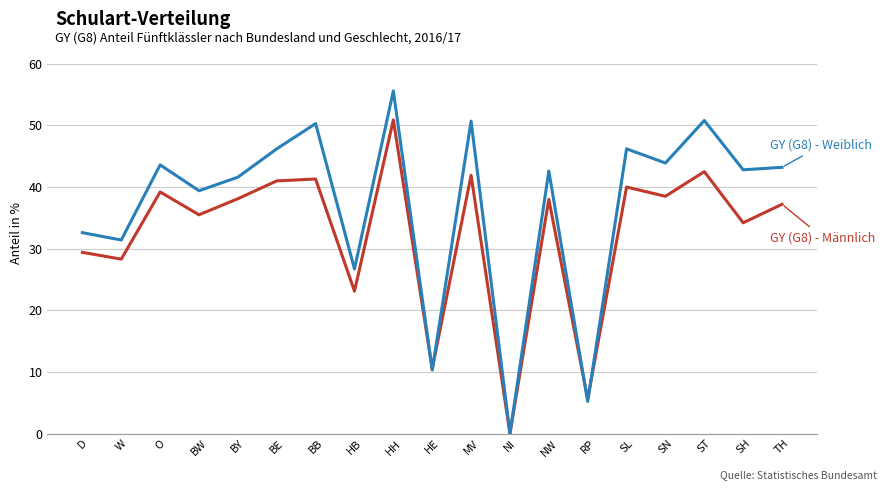

What position from the left is SL?

15